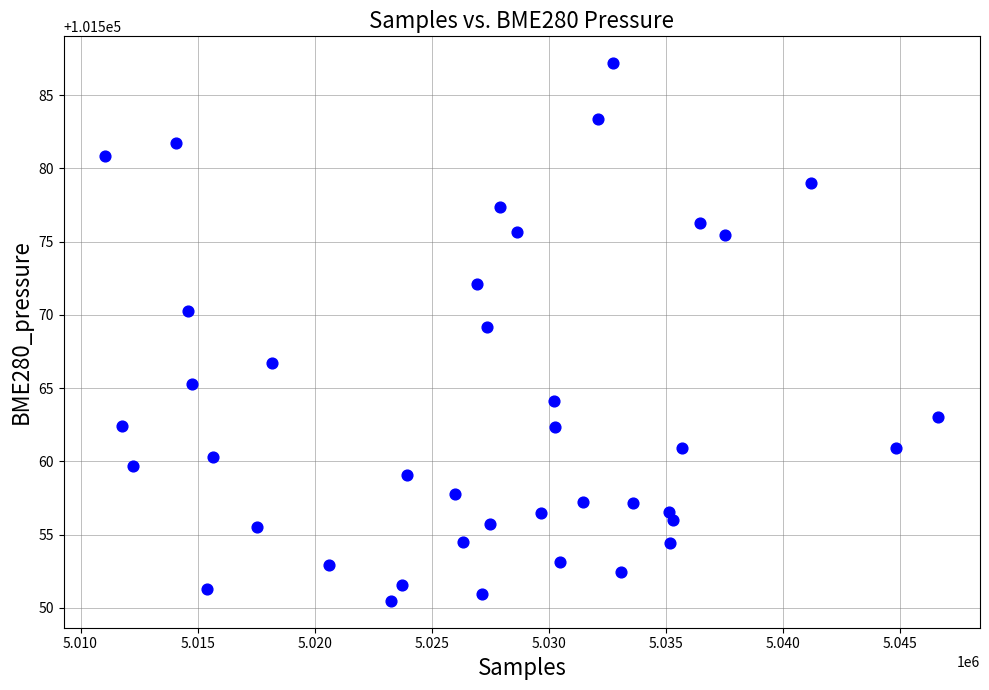

What is the range of Y values (max minus min)?

36.7